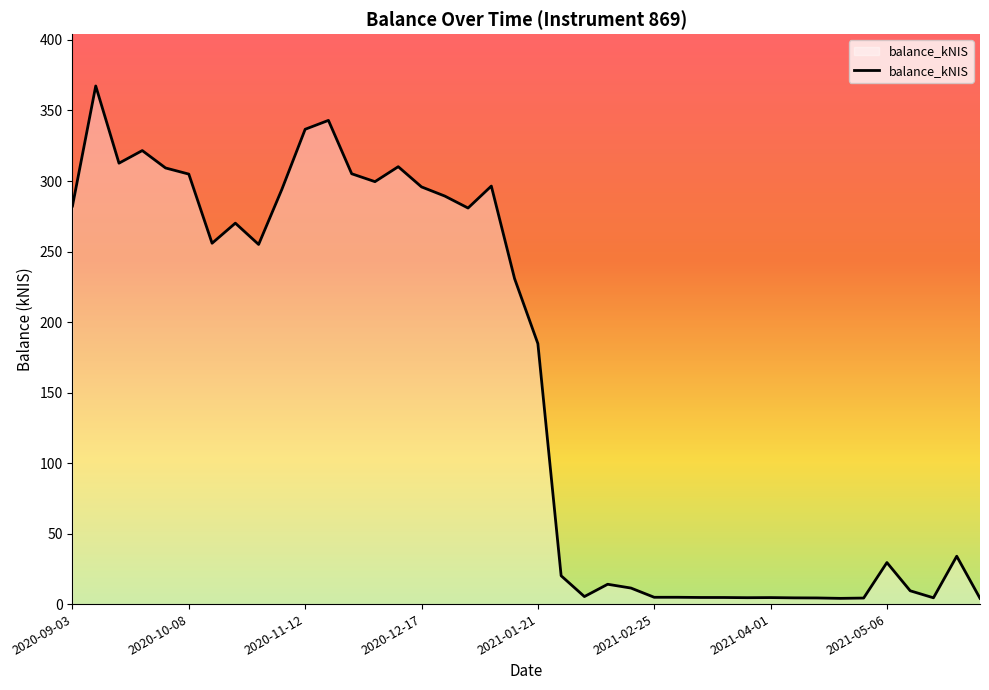

What is the greatest value displayed?

367.4